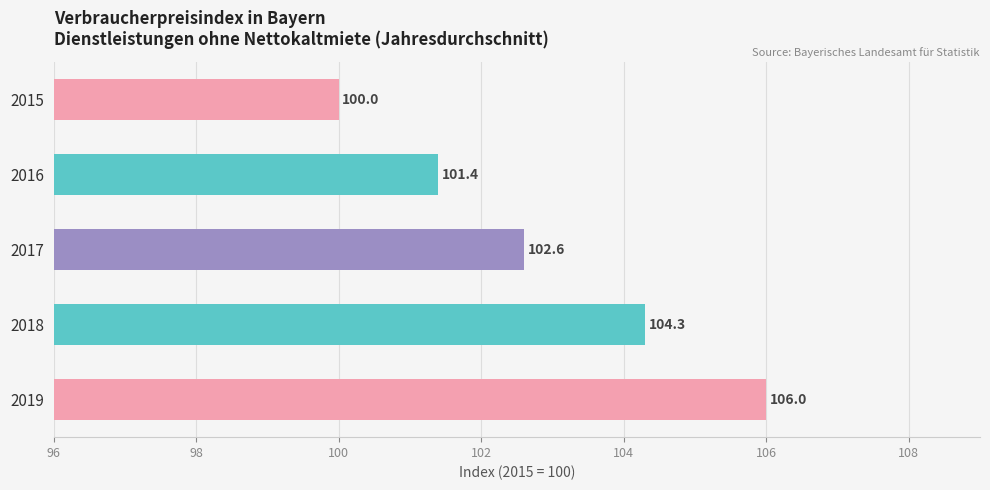

At which label is the value closest to 103?

2017